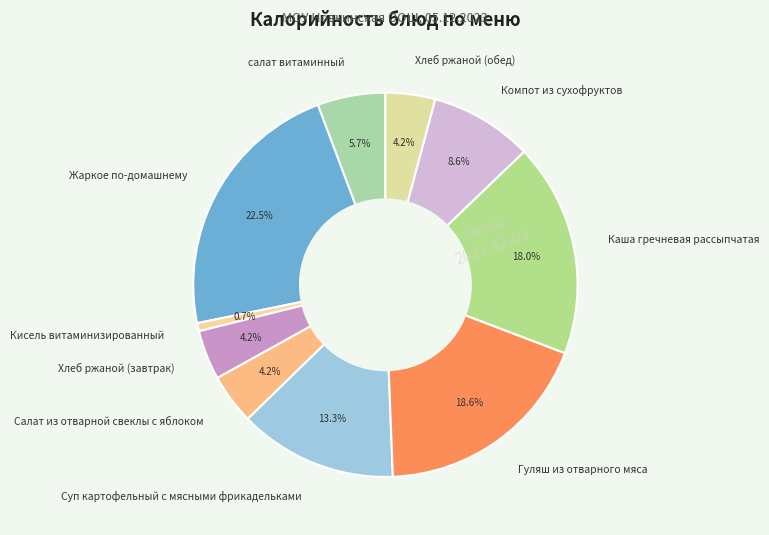

Do Салат из отварной свеклы с яблоком and Гуляш из отварного мяса together represent more than half of the pie?

No